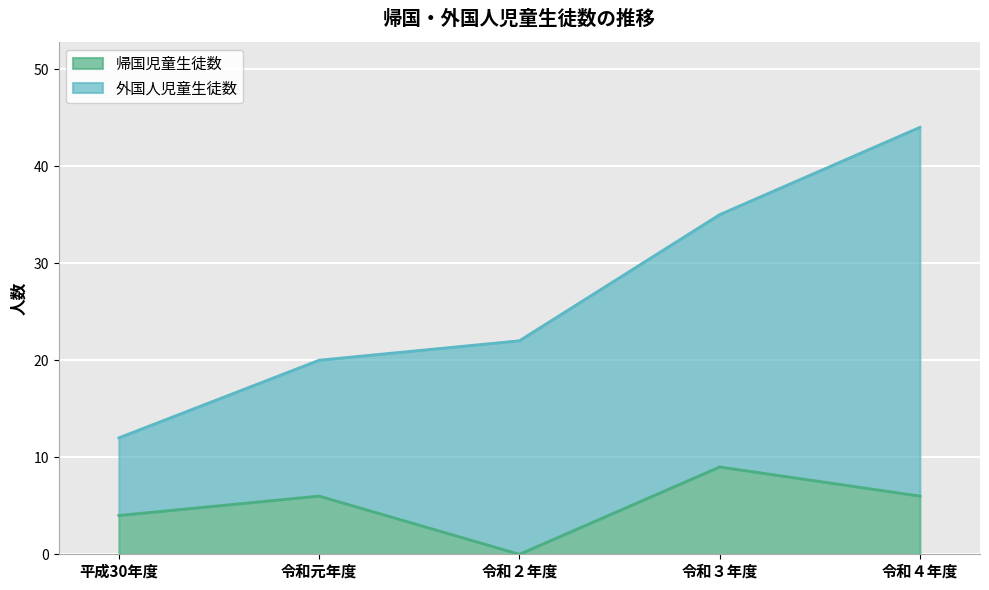

Where does the data first go above 6?

令和３年度